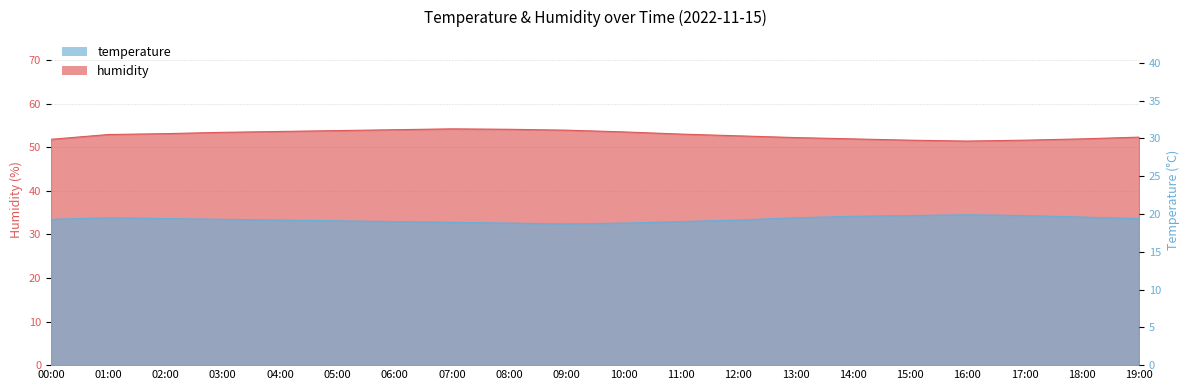

True or false: humidity and temperature intersect in this chart.

False